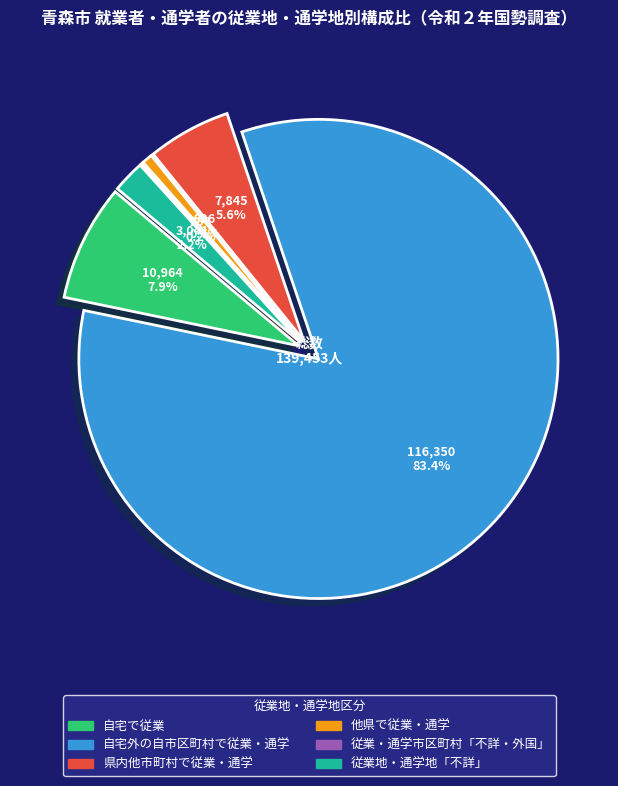

What is the majority slice?

自宅外の自市区町村で従業・通学